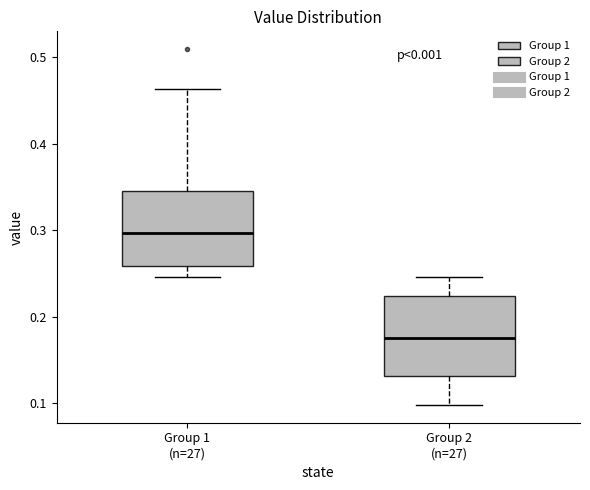

Reading left to right, transcribe this box plot: for each box, give where its median line is, the range the box spans, and where its two whiskers end, as read against the y-axis. The values are not printed on the chart, so give them approximately, as read against the axis.

Group 1 (n=27): median 0.30, box 0.26 to 0.35, whiskers 0.25 to 0.46
Group 2 (n=27): median 0.18, box 0.13 to 0.22, whiskers 0.10 to 0.25